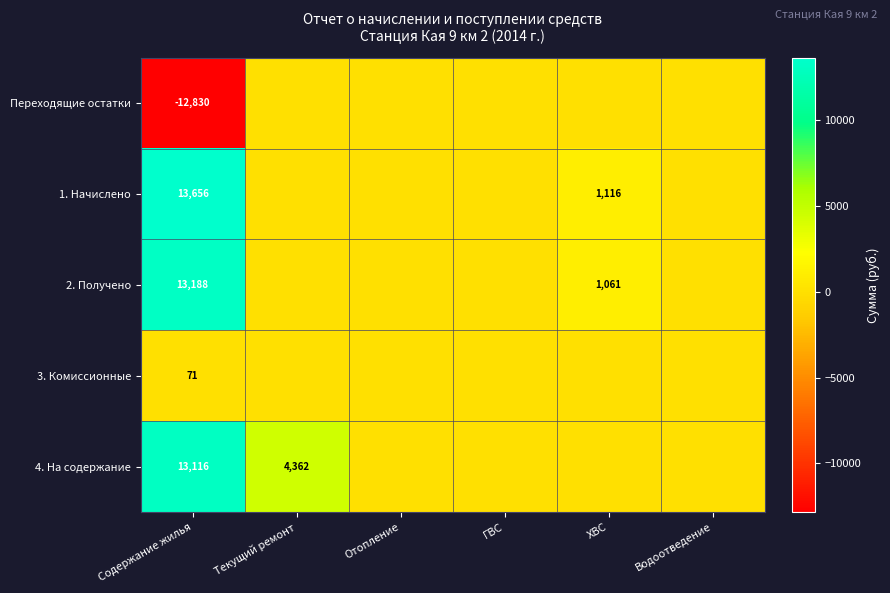

Is it true that 4. На содержание equals 4362 at Текущий ремонт?

True